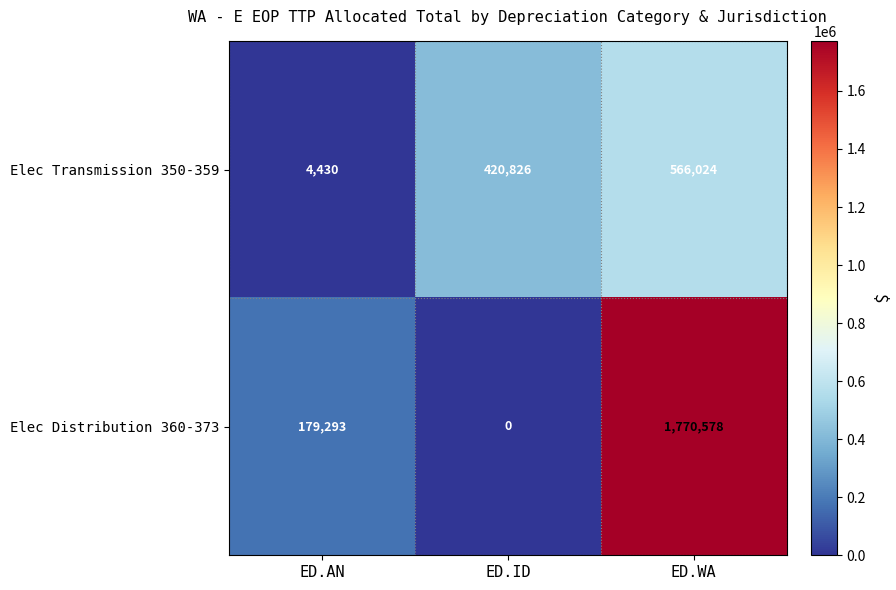

How many distinct data groups are displayed?

2